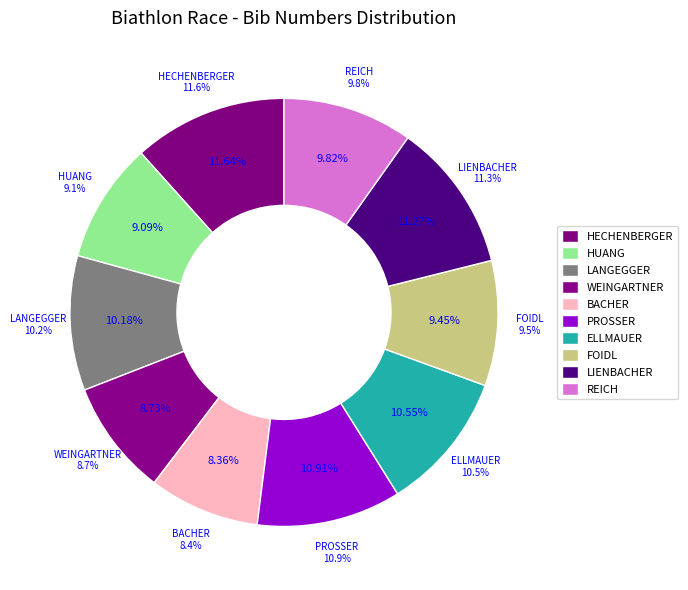

Is there any slice that represents more than half of the pie?

No